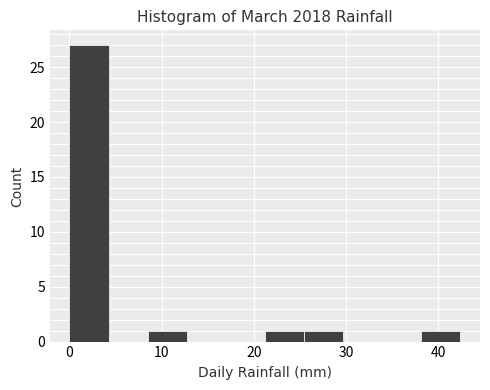

What is the height of the bar covering 21 to 25 on the x-axis? Neither the bar edges nor the heights are printed on the chart, so give them approximately, as read against the axes.

1